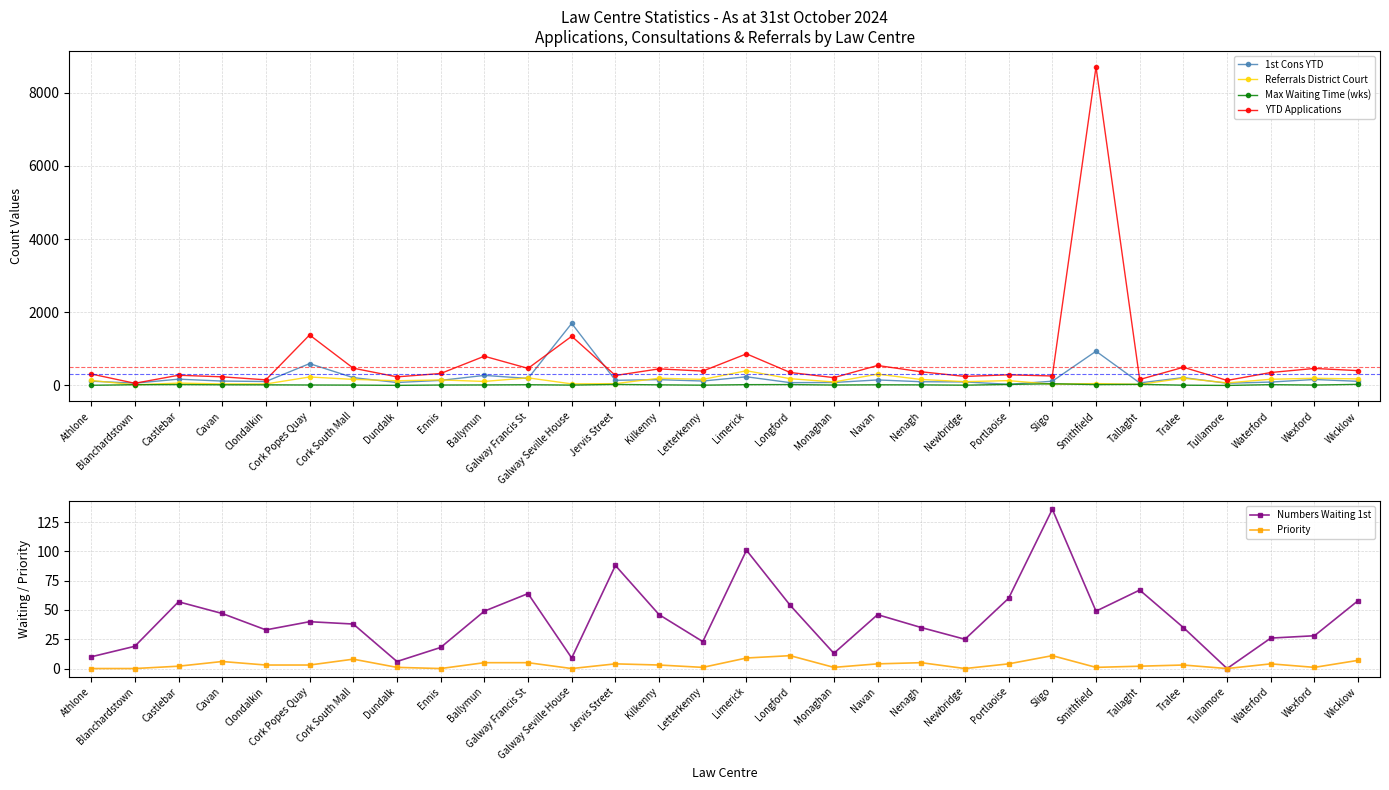

Does the chart have visible grid lines?

Yes